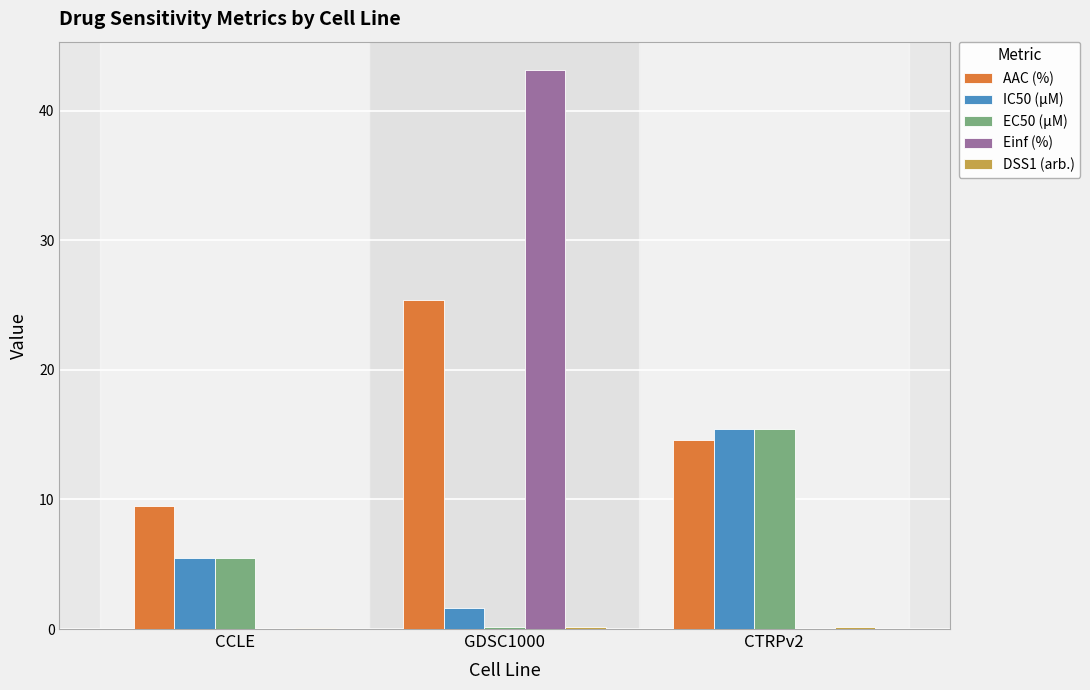

What is the average value of the EC50 (µM) series?

7.0